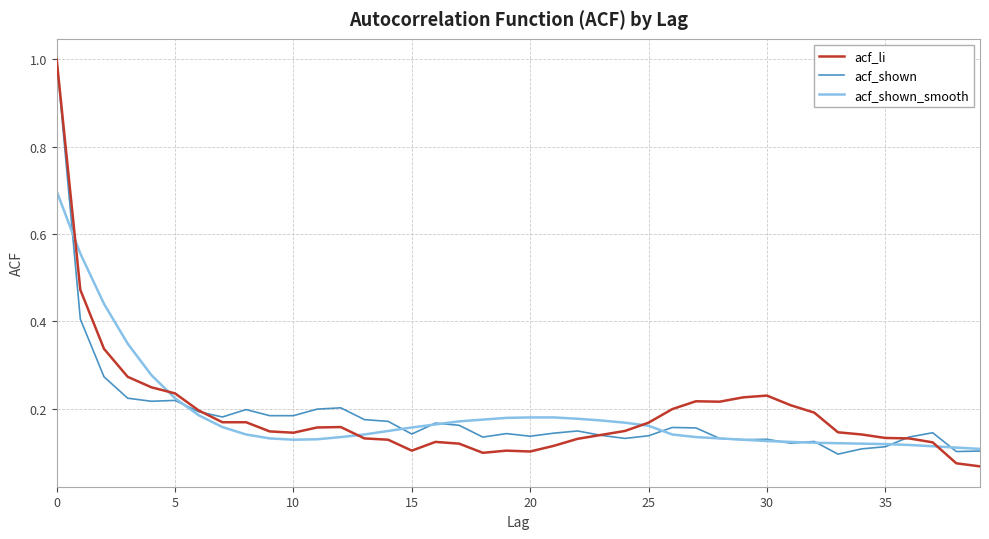

What is the maximum value shown in the chart?

1.0